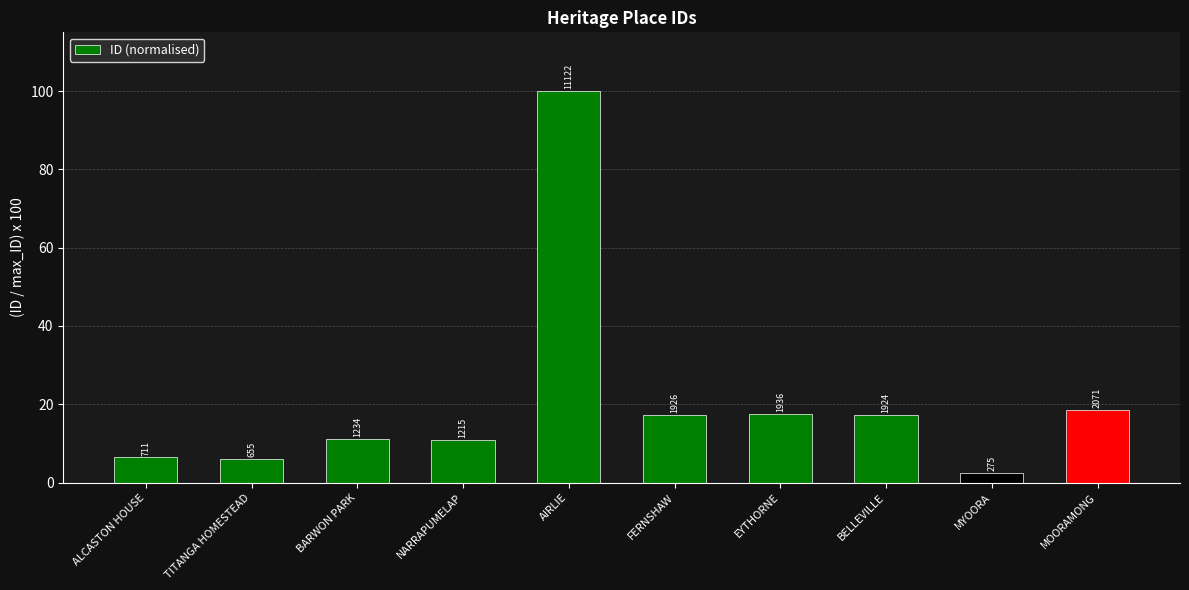

At which label does the data first exceed 17?

AIRLIE